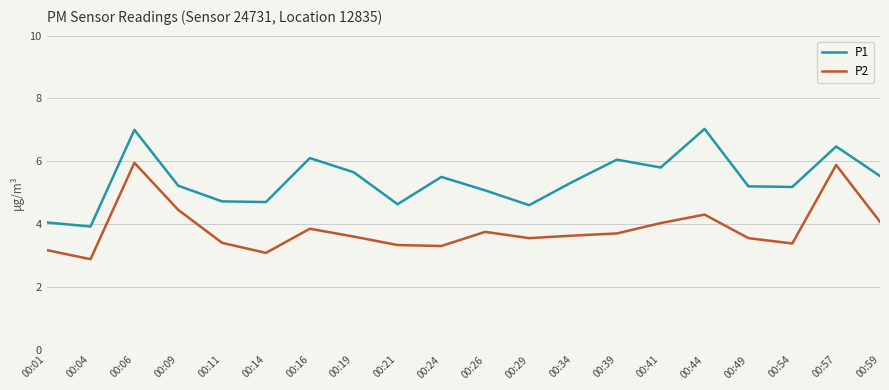

True or false: P2 and P1 intersect in this chart.

False